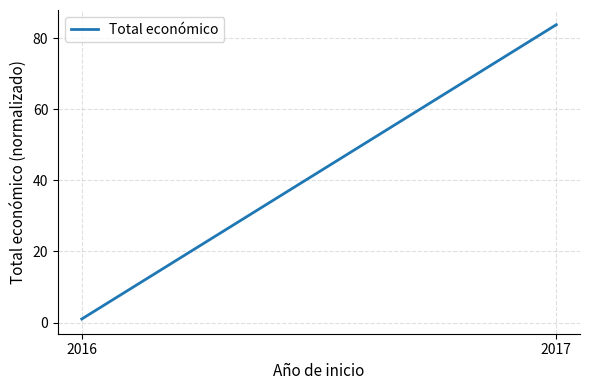

Rank the categories by value from lowest to highest.

2016, 2017